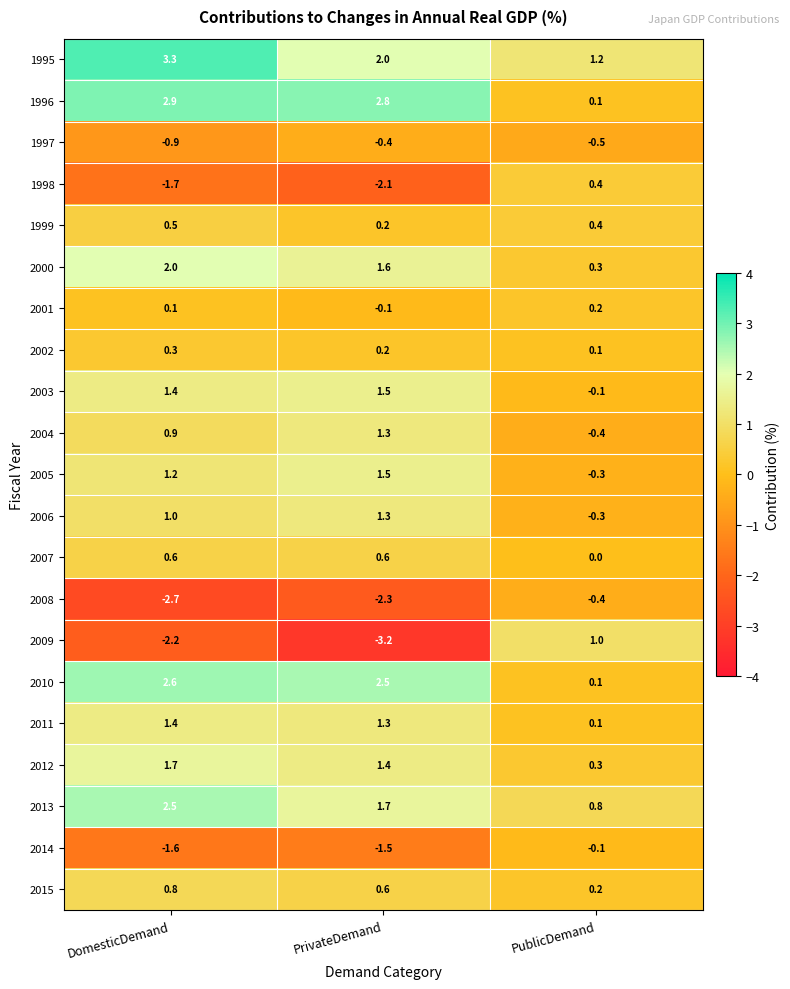

Where is 2004 nearest to the value 0?

PublicDemand